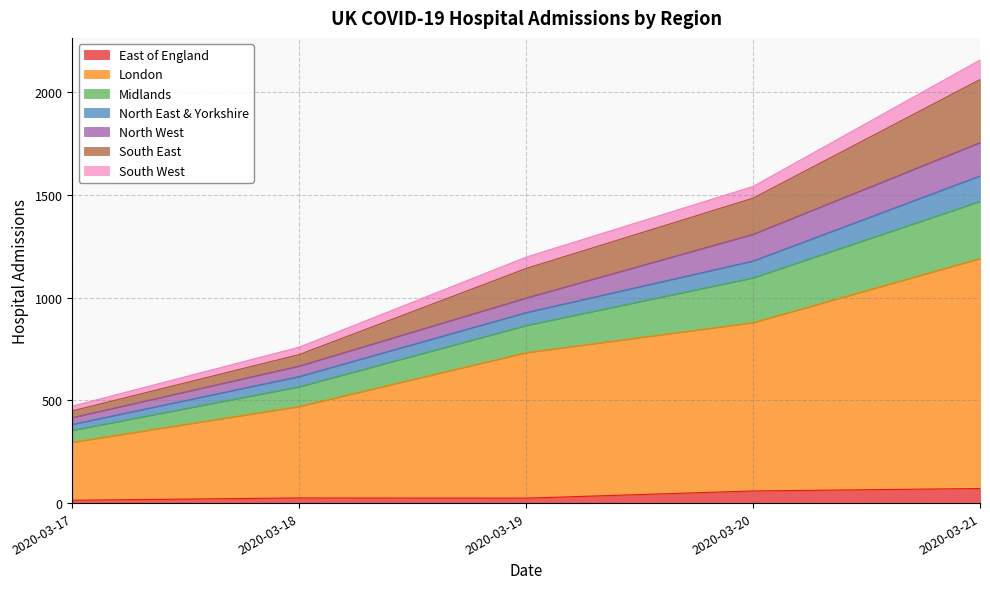

True or false: Midlands and London cross at least once.

False